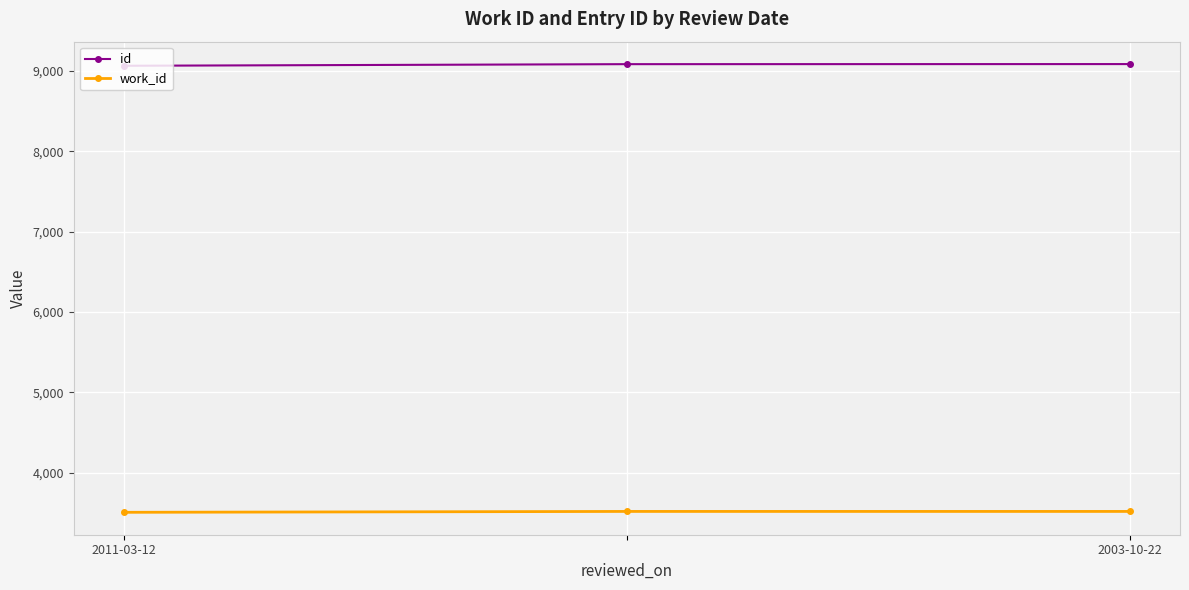

What is the value of the id point at the 2nd from the left?

9083